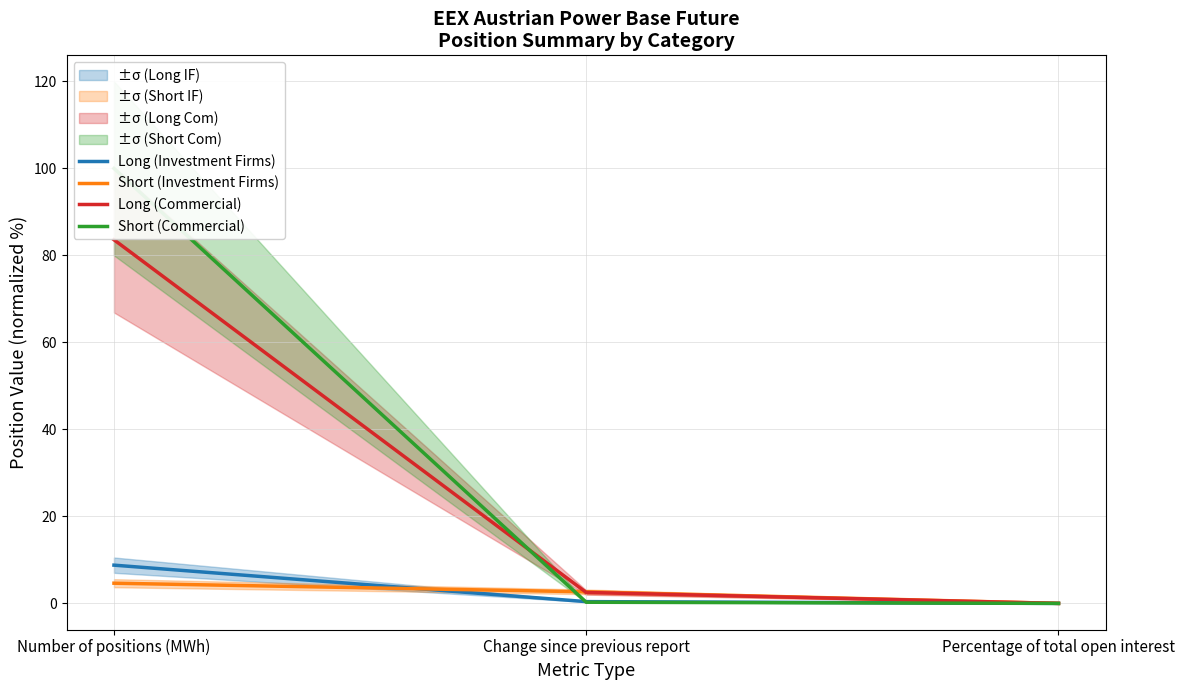

Which series has the largest range (max minus min)?

Short (Commercial)